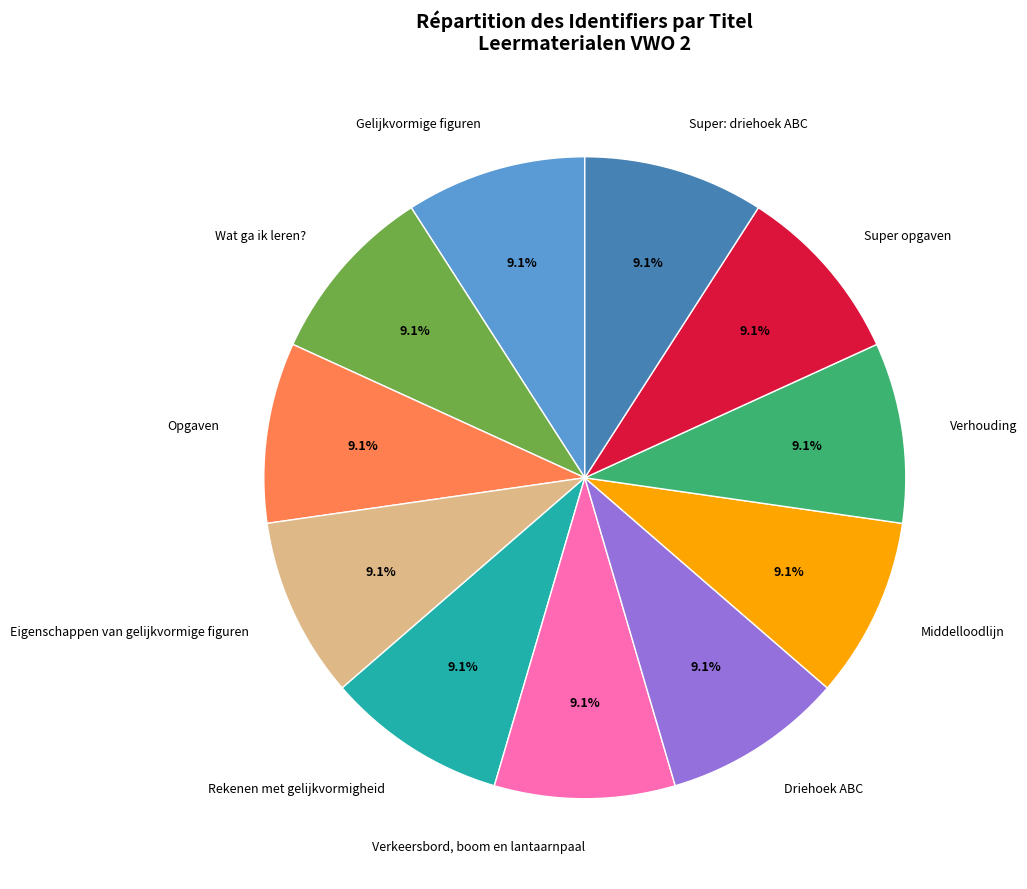

To the nearest percent, what is the average slice percentage?

9%